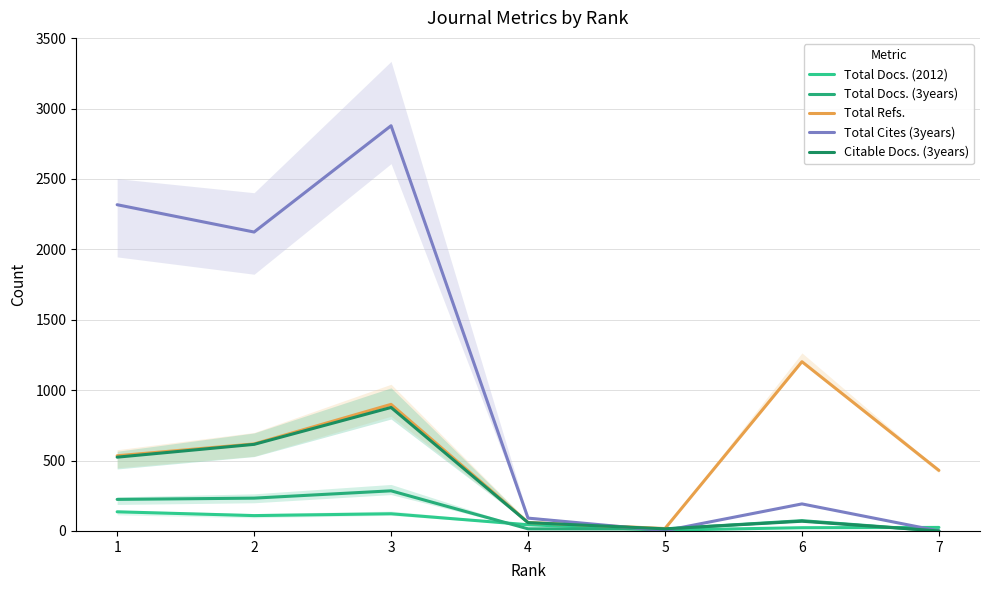

What is the value of the Total Refs. point at the 7th from the left?

430